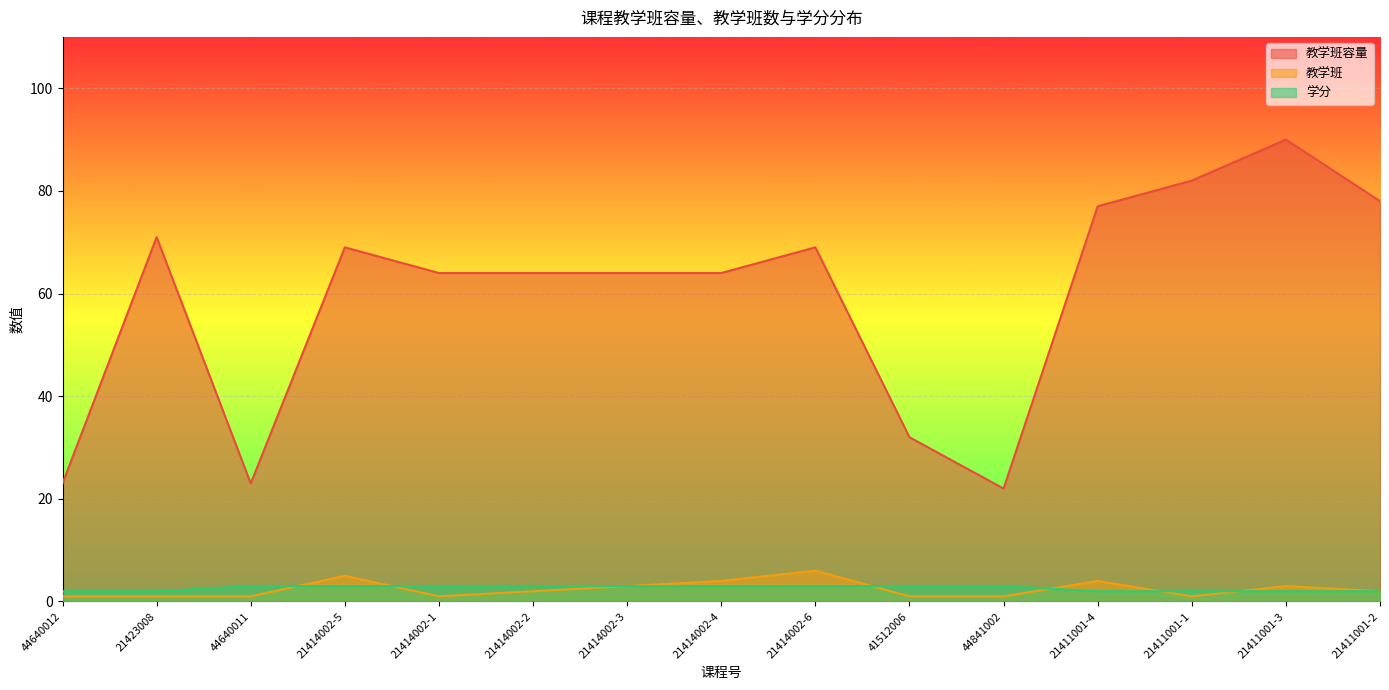

Between 44640011 and 21411001-1, which series saw the biggest shift?

教学班容量